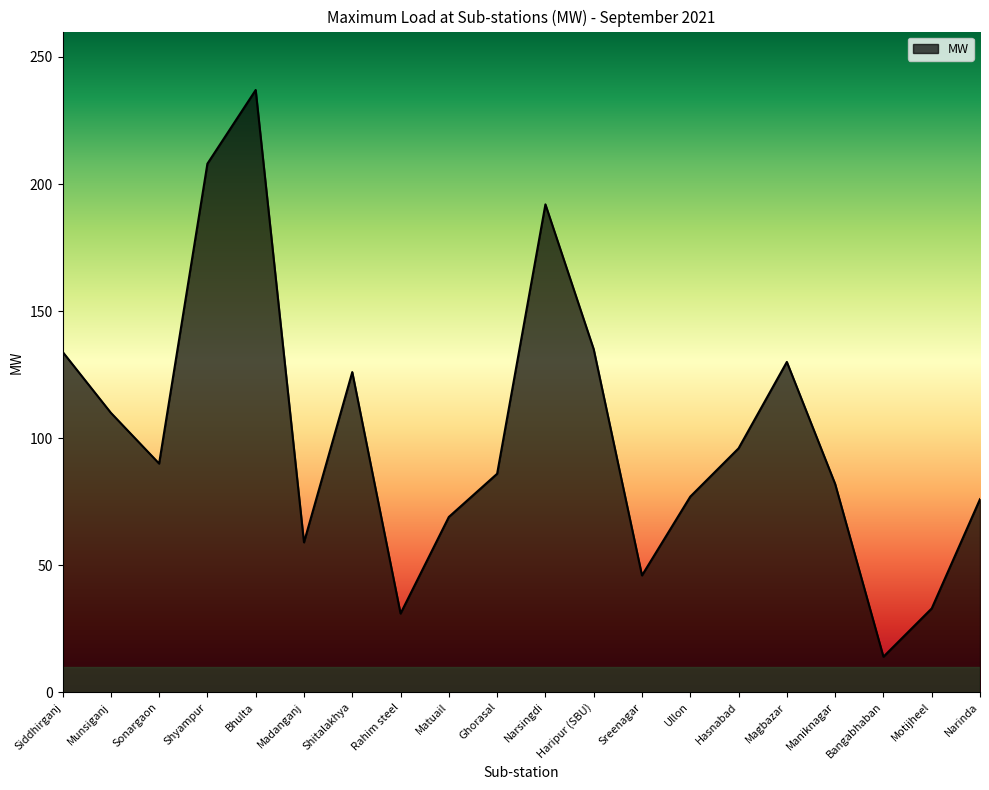

What is the change in value from Madanganj to Ghorasal?

+27